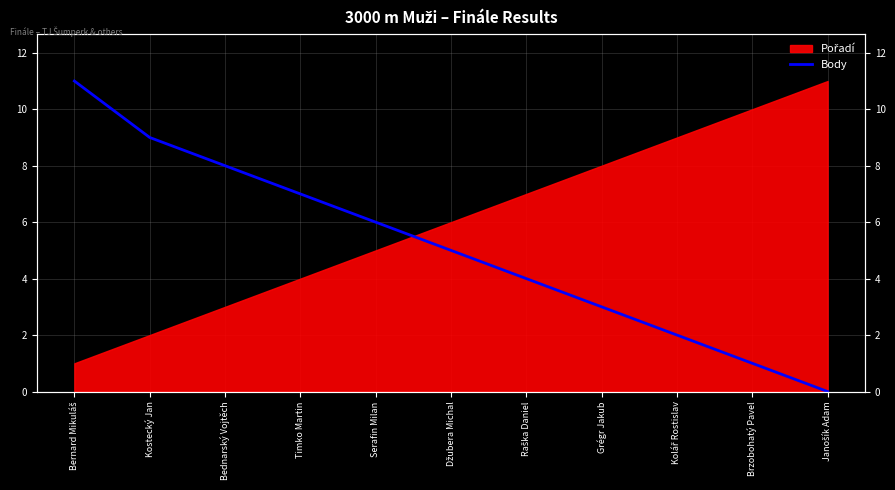

The value at Džubera Michal is 5. True or false?

True